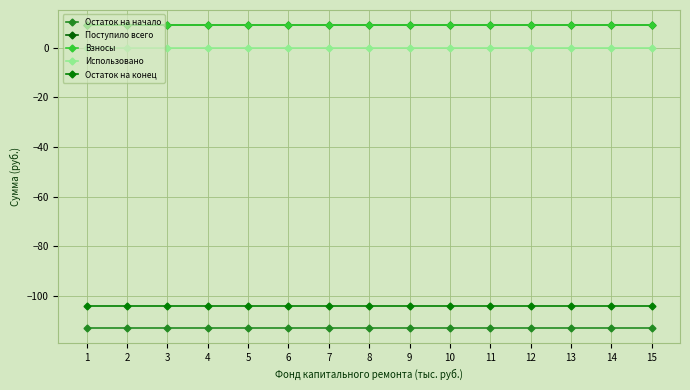

Does the chart have visible grid lines?

Yes